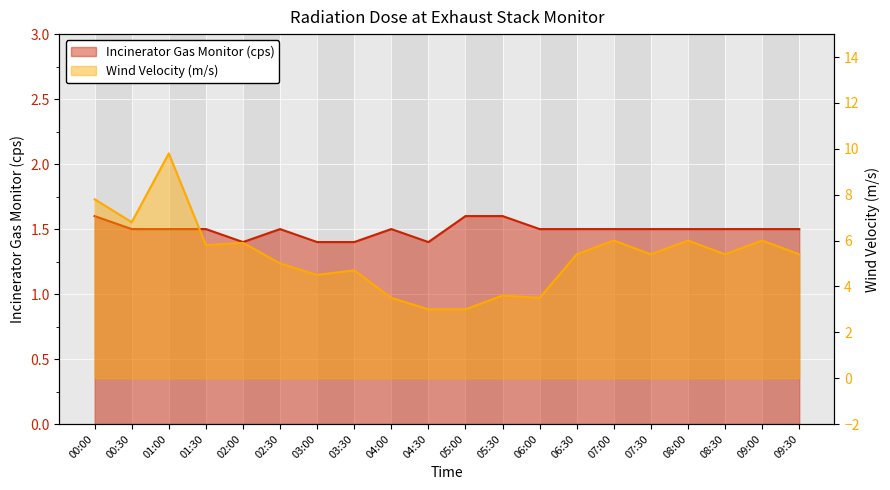

What is the maximum value shown in the chart?

9.8